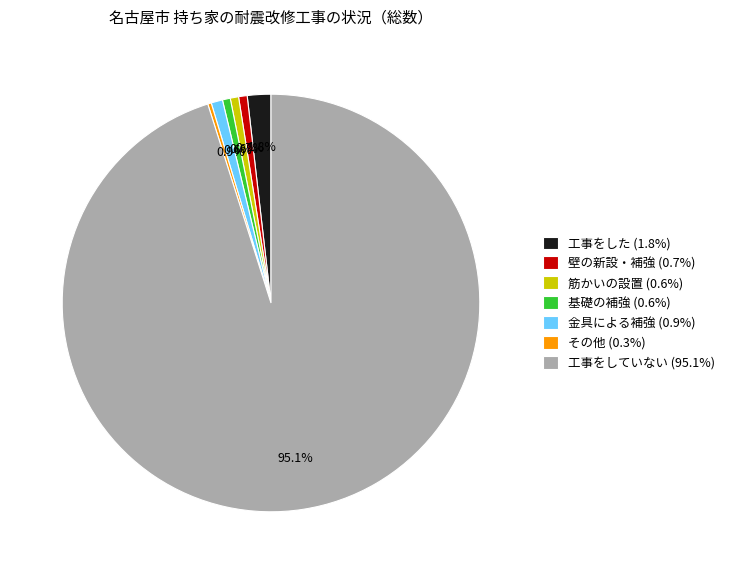

Does any single category account for the majority?

Yes